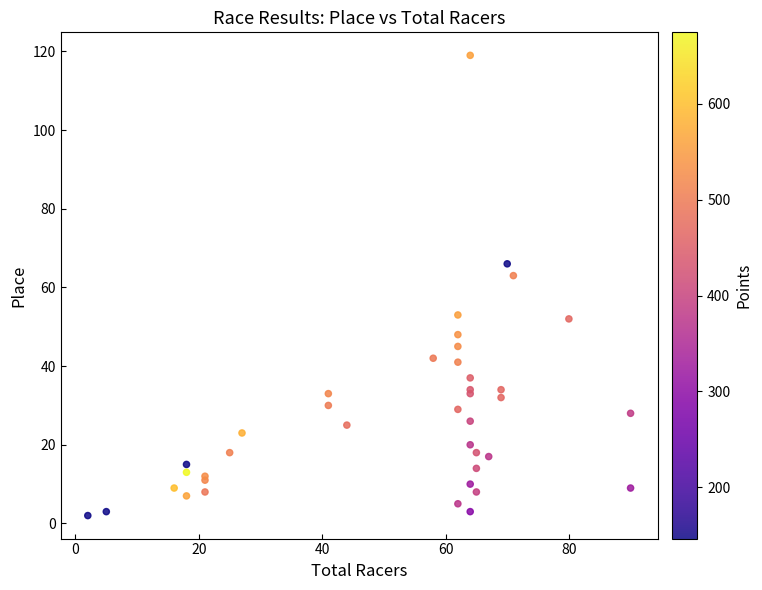

What Y value in the scatter plot is closest to 60?

63